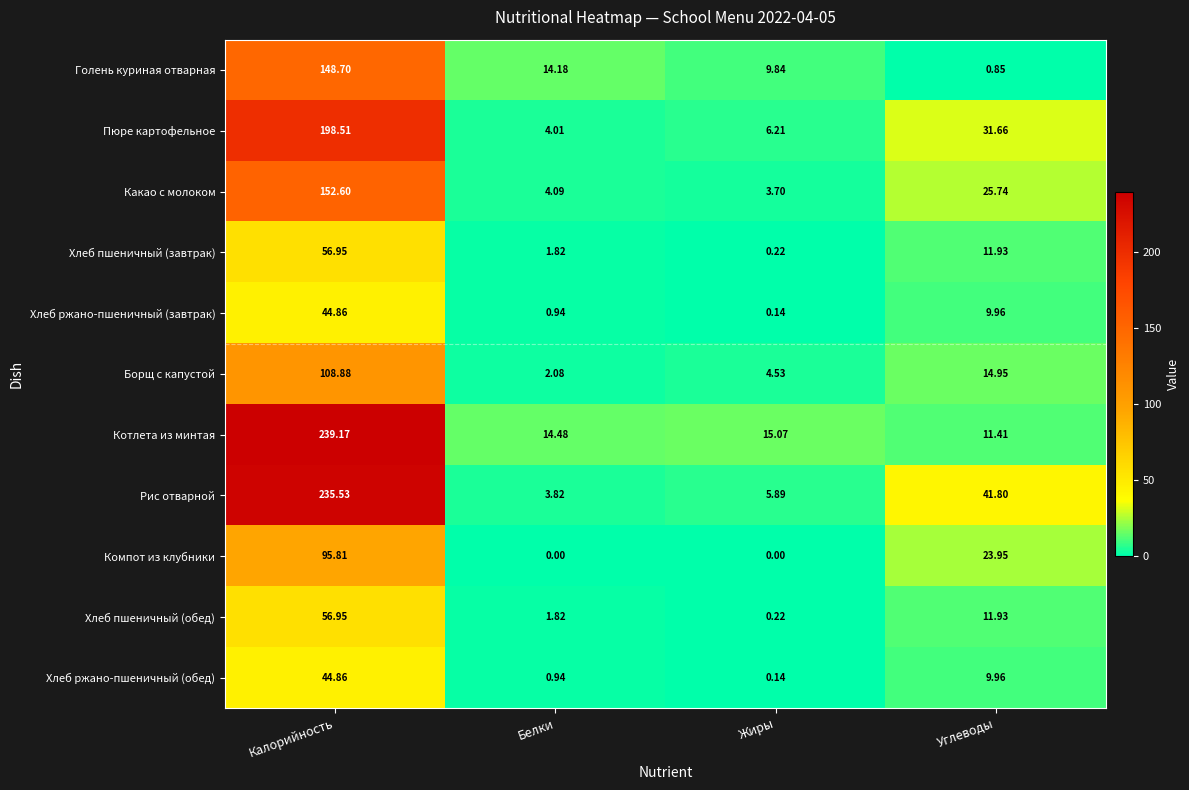

At which category is the sum across all series the highest?

Калорийность